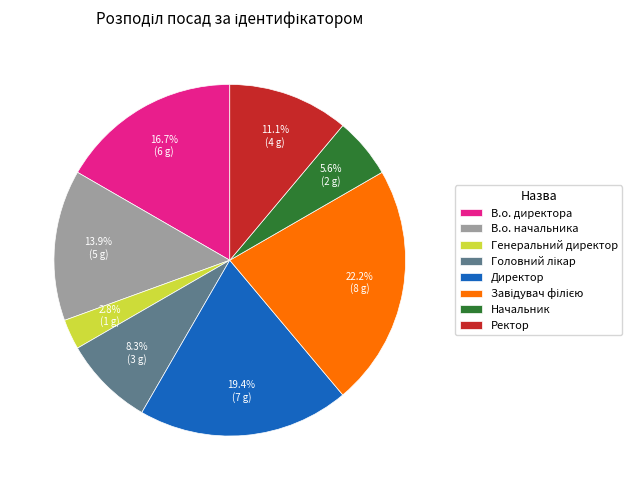

What percentage is the В.о. начальника slice, to the nearest percent?

14%